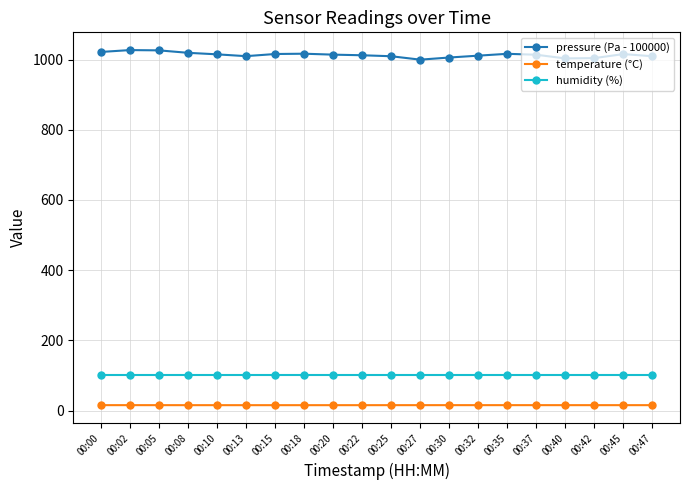

Does the chart display data point markers on the line(s)?

Yes